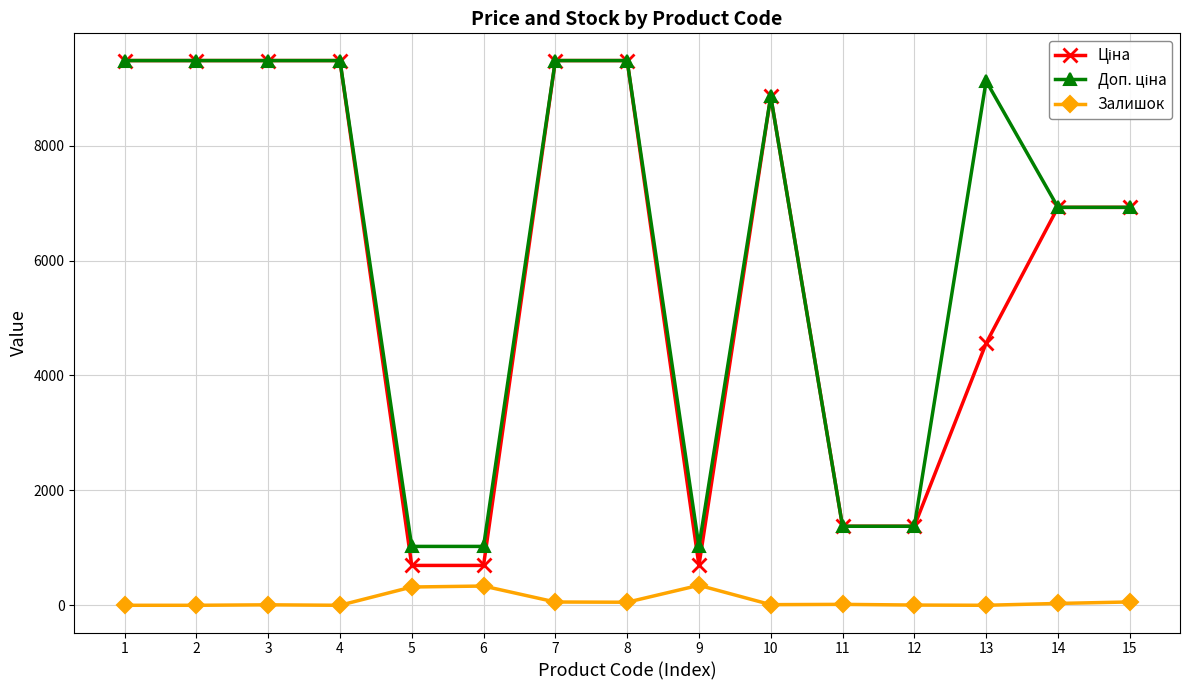

The value of Залишок at 13 is 0.0. True or false?

True